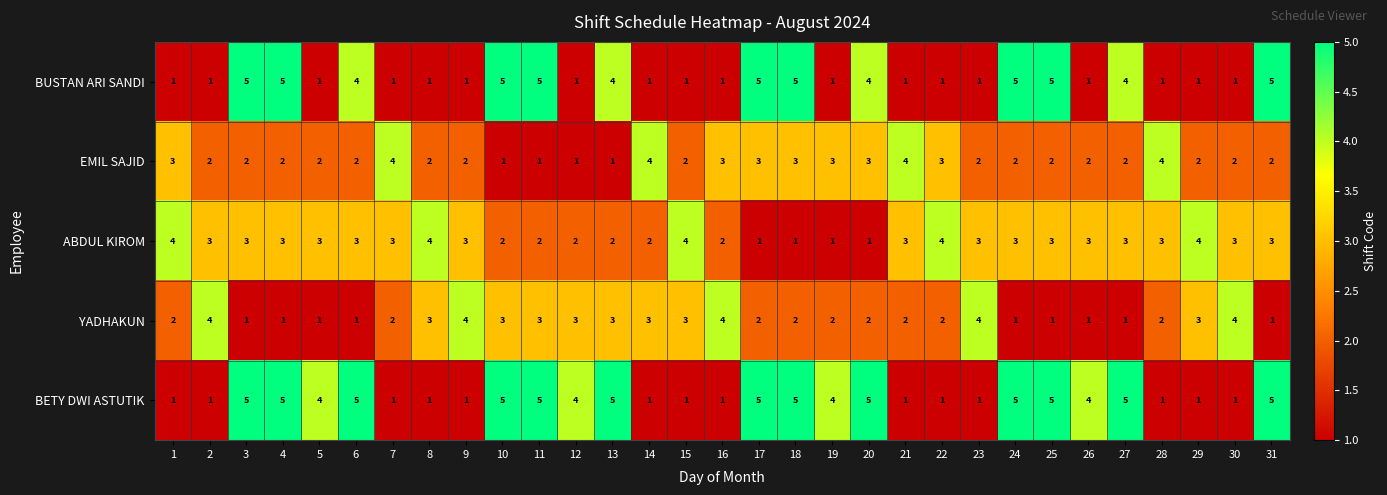

Is the value of YADHAKUN at 1 greater than the value of EMIL SAJID at 21?

No